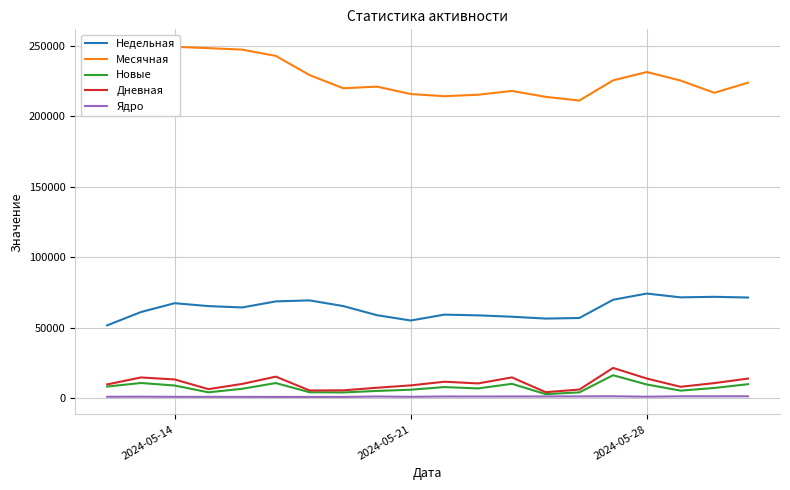

True or false: Недельная and Ядро cross at least once.

False